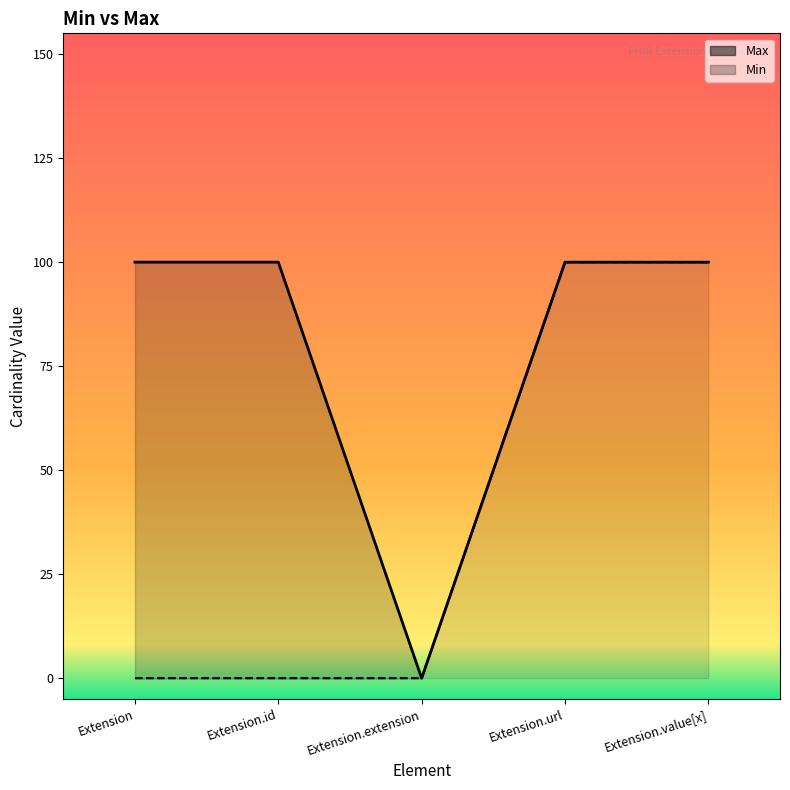

Count the Max values in the range 1 to 2.

4